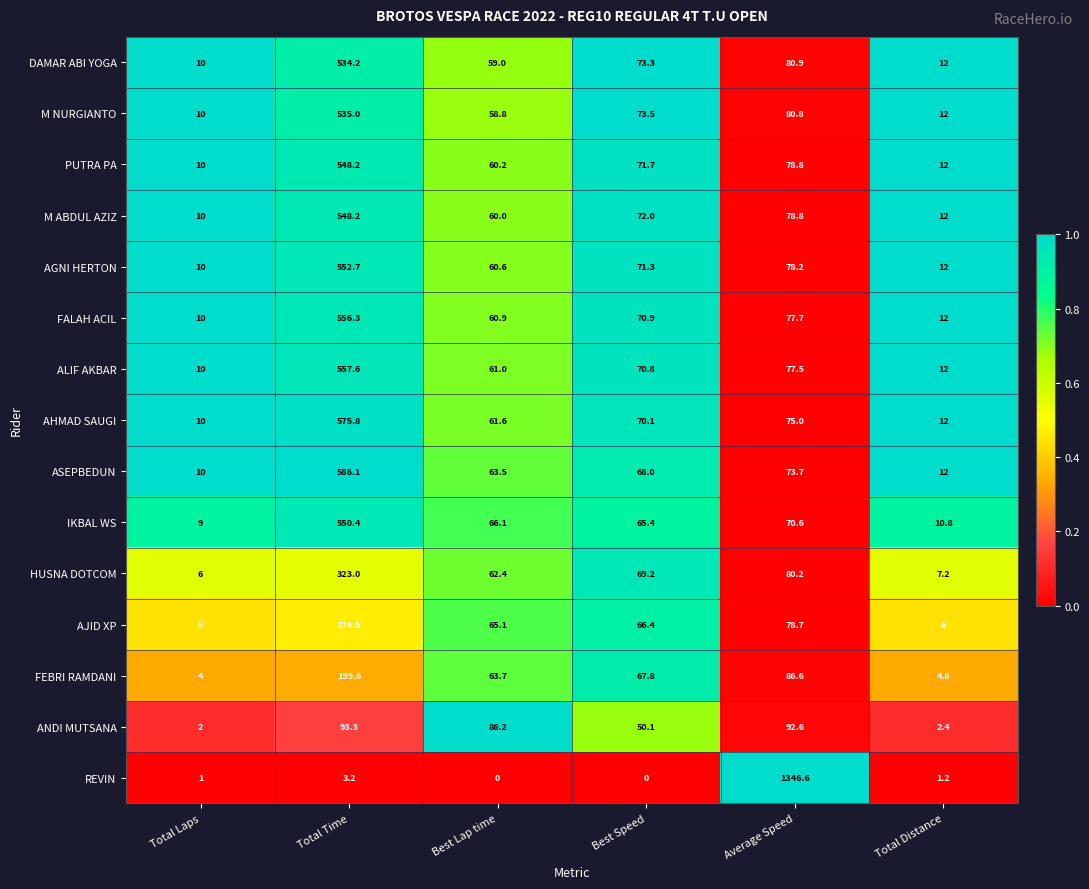

At how many categories does at least one series exceed 0?

6